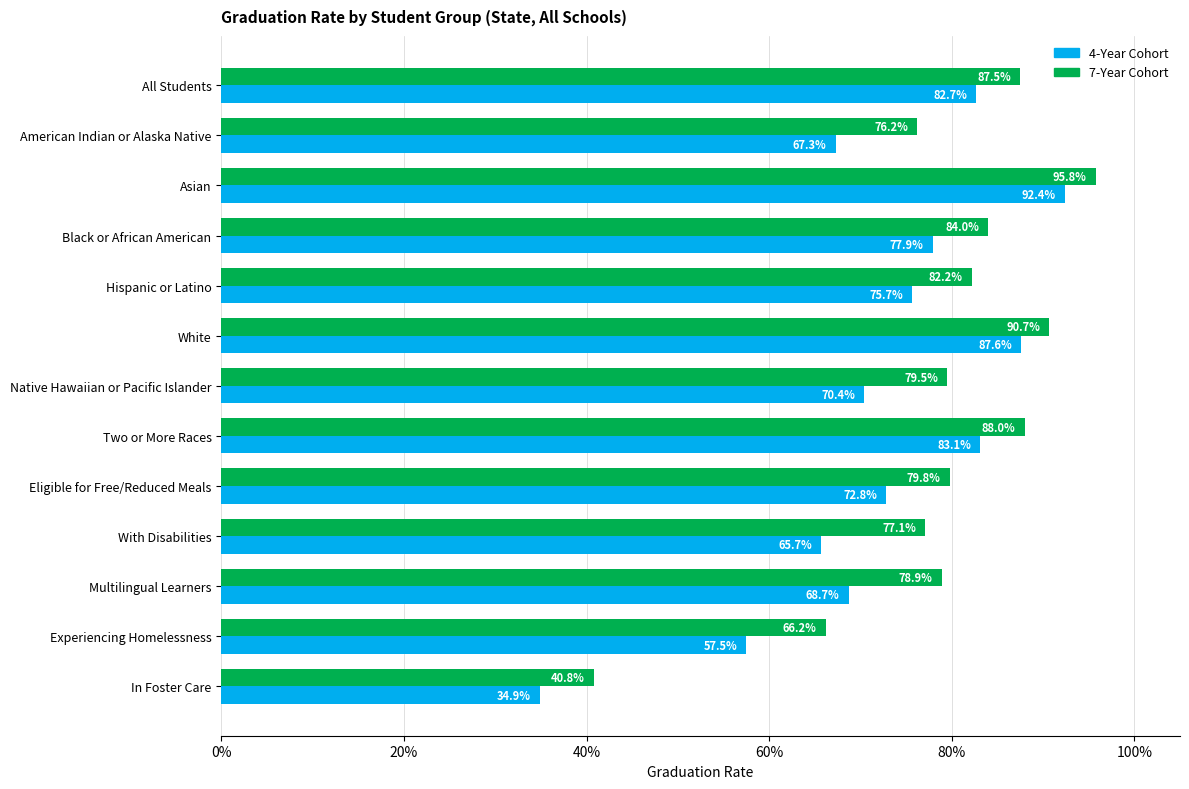

What are all the series names shown in the legend?

4-Year Cohort, 7-Year Cohort